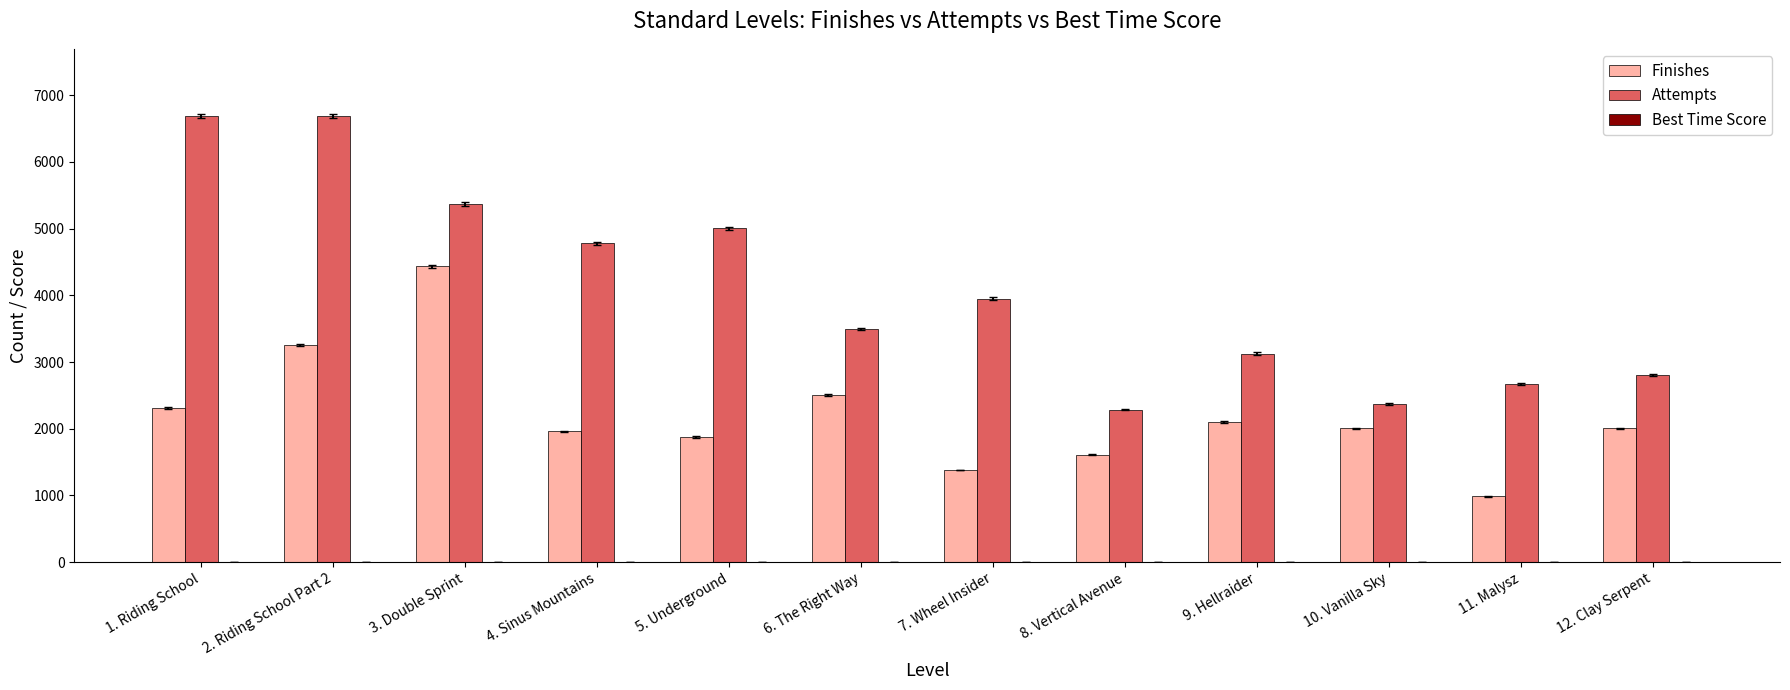

Which series has the largest total across all categories?

Attempts